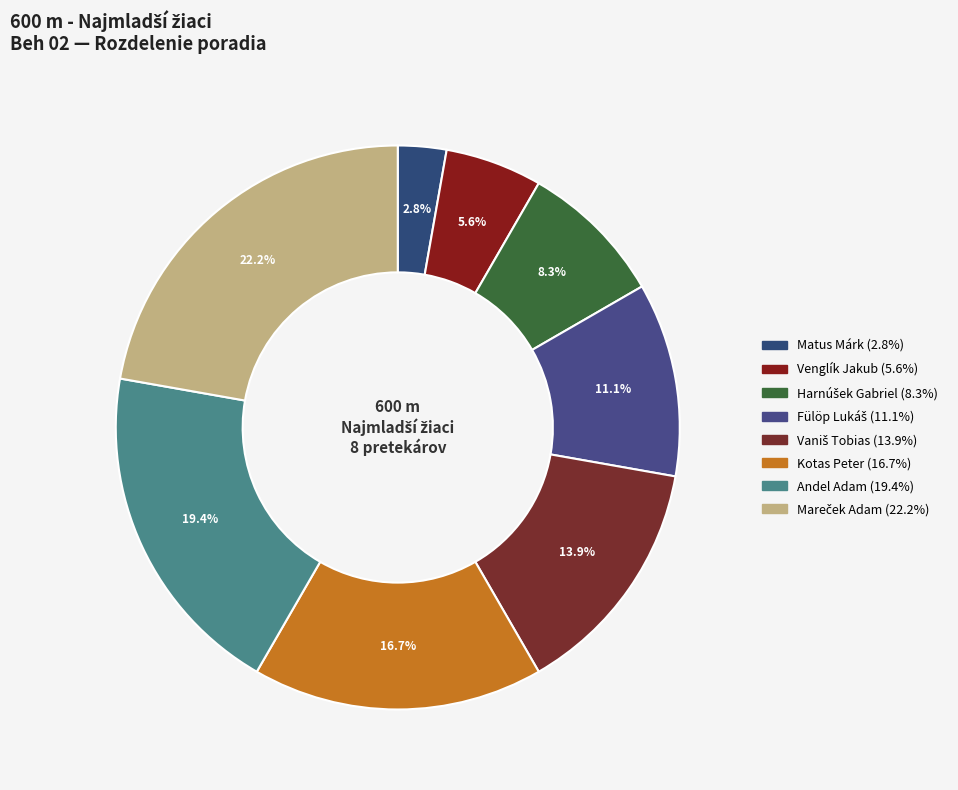

To the nearest percent, what percentage of the pie is Matus Márk?

3%